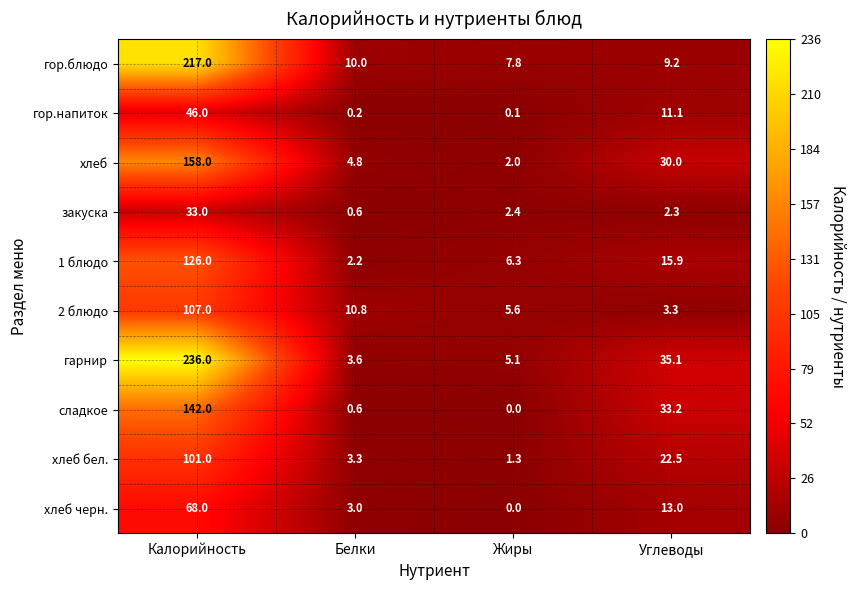

Which series has the largest total across all categories?

гарнир